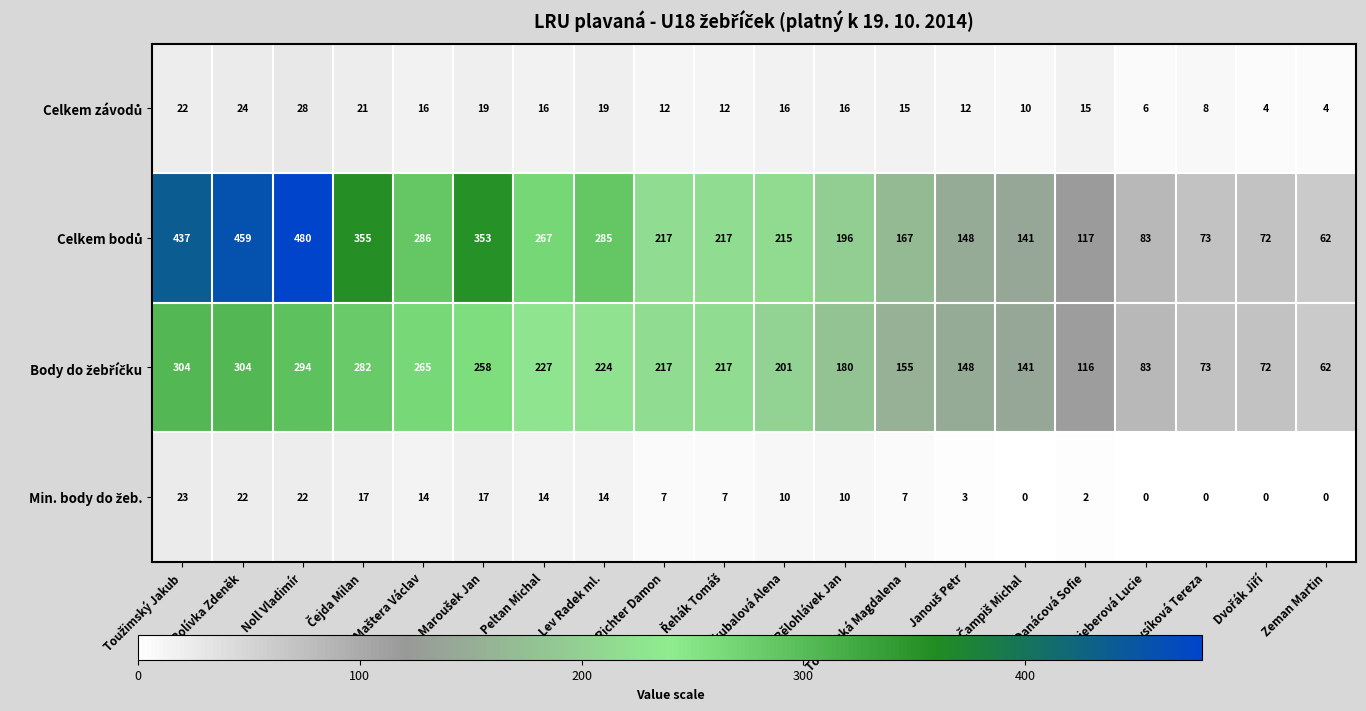

At which category is the sum across all series the highest?

Noll Vladimír